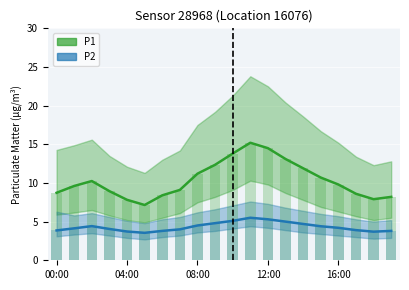

At how many categories does at least one series exceed 7?

20